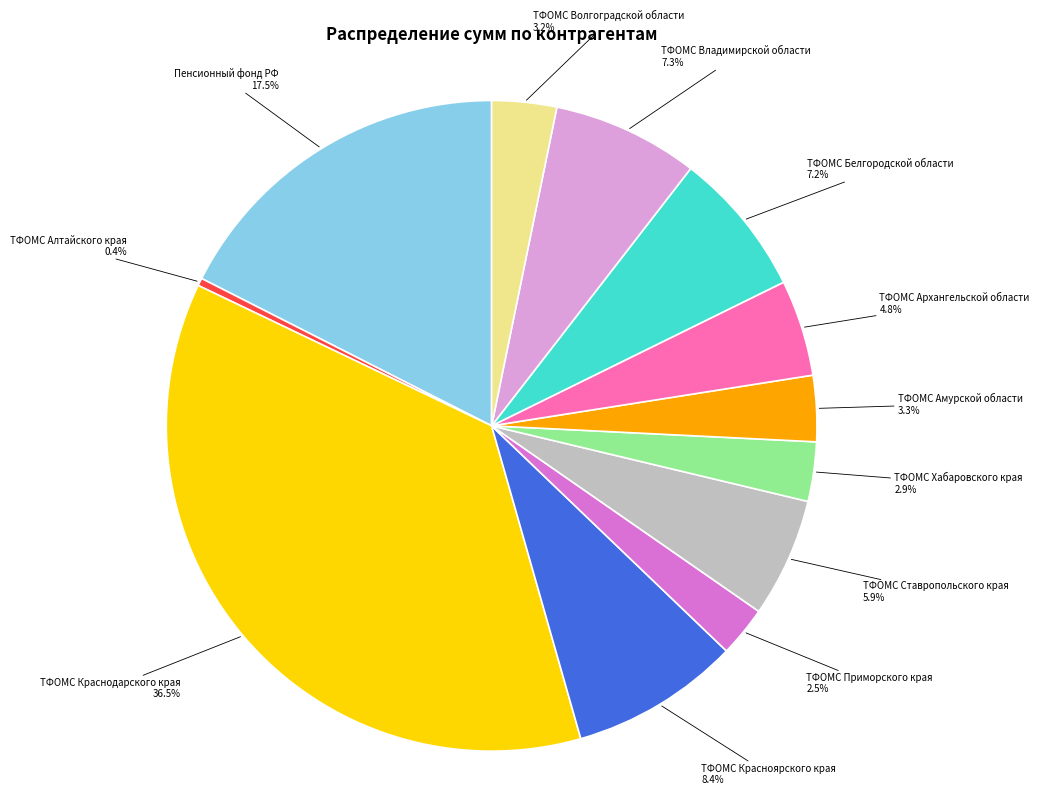

Is the sum of ТФОМС Приморского края and ТФОМС Владимирской области greater than half?

No